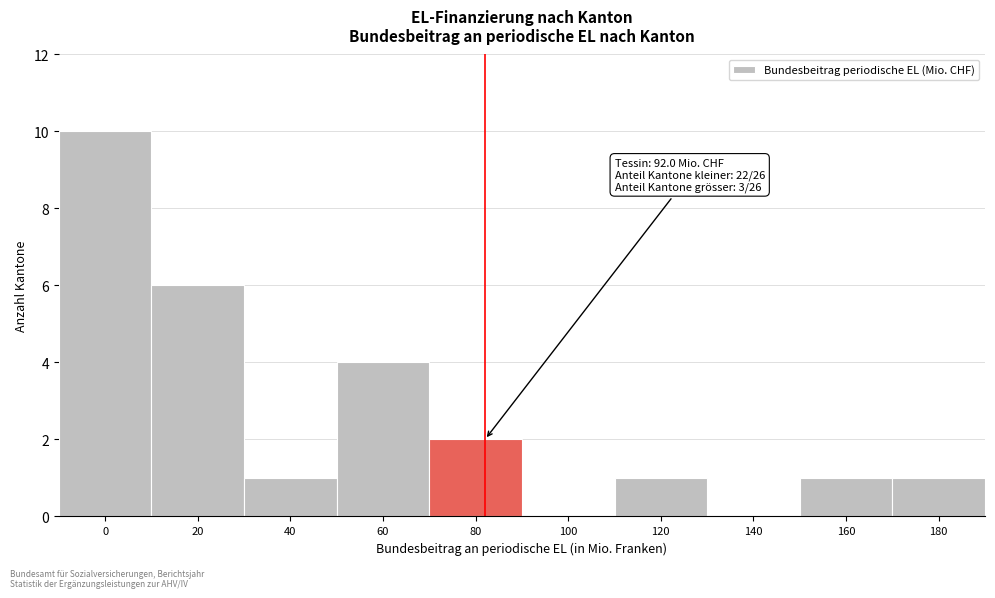

Reading left to right, what are all the values shown in this chart?

0=10	20=6	40=1	60=4	80=2	100=0	120=1	140=0	160=1	180=1